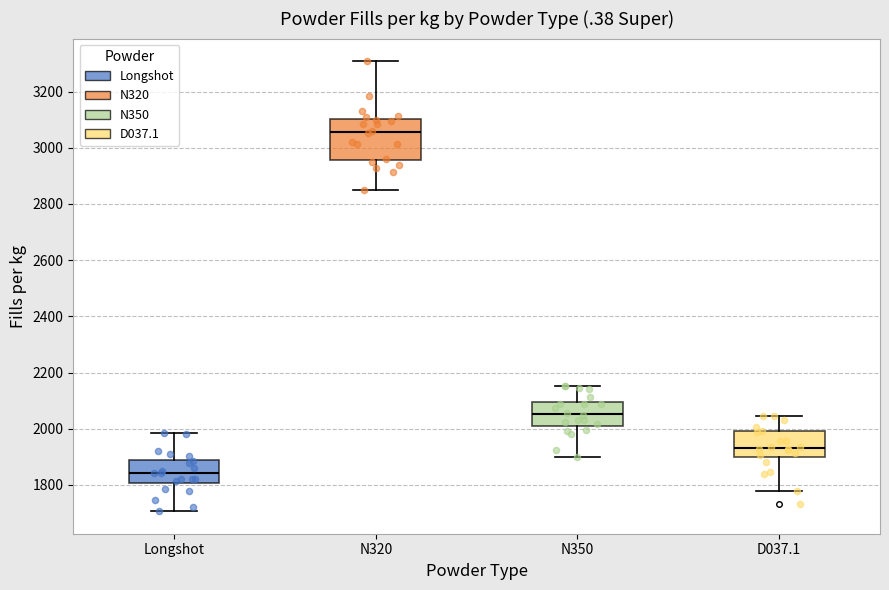

Which box's median line is the highest?

N320